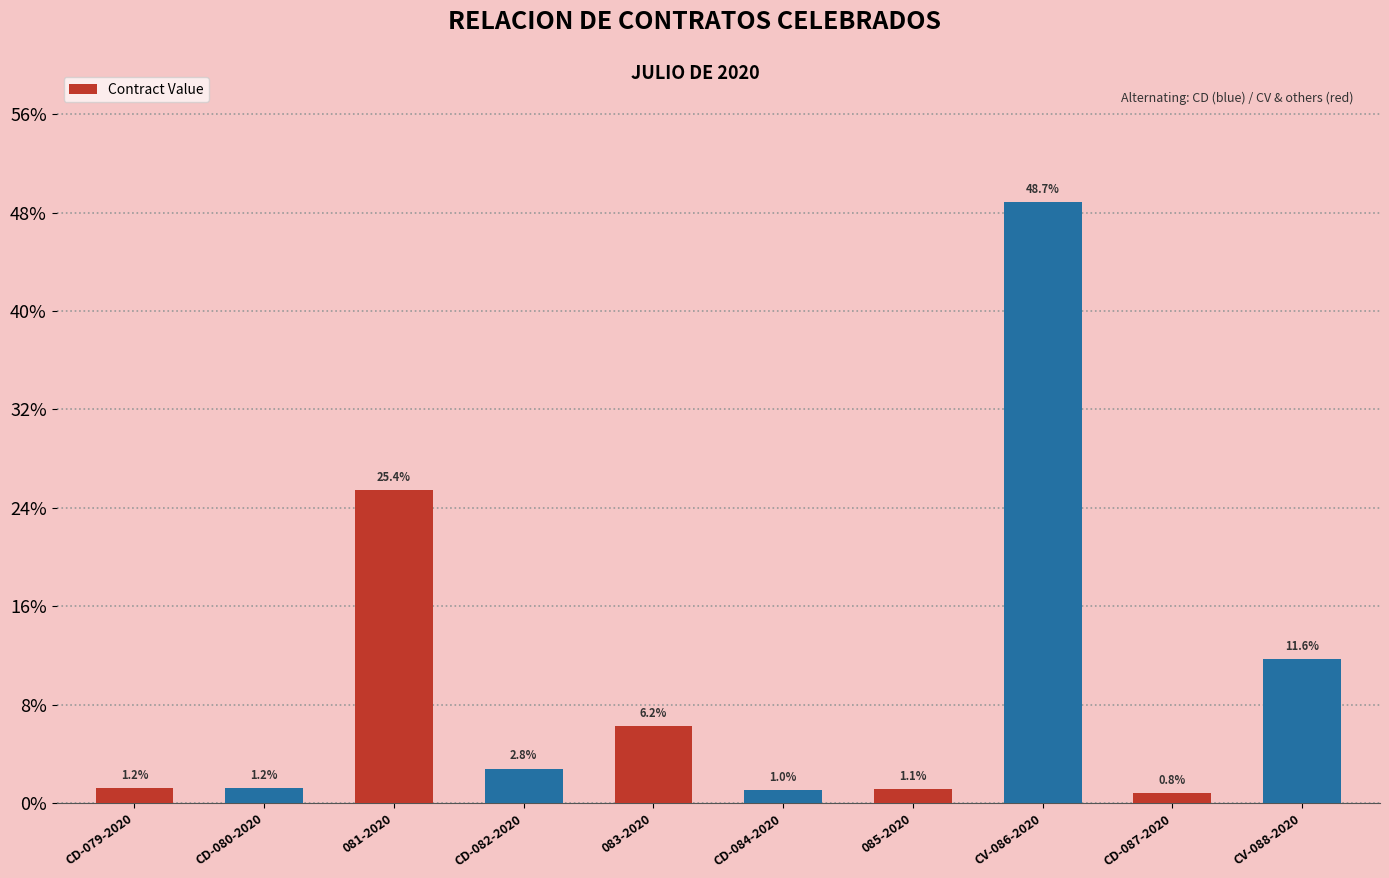

What is the smallest value displayed?

2000000